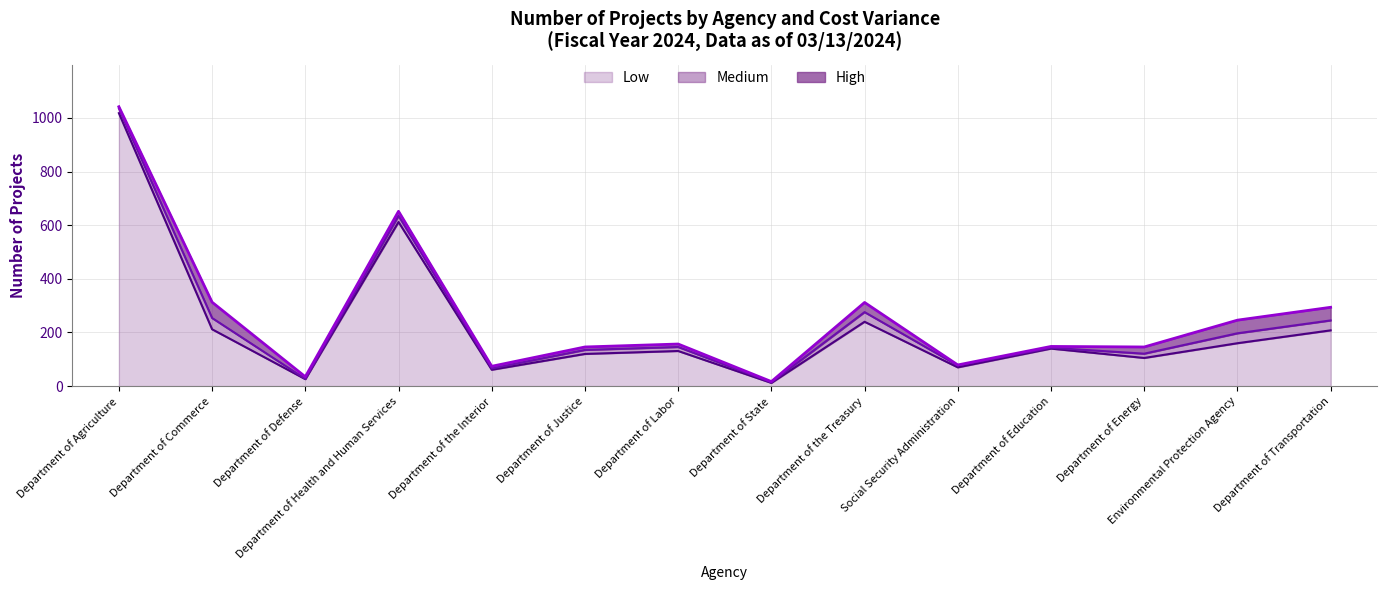

How many values in the Low series are below 140?

7